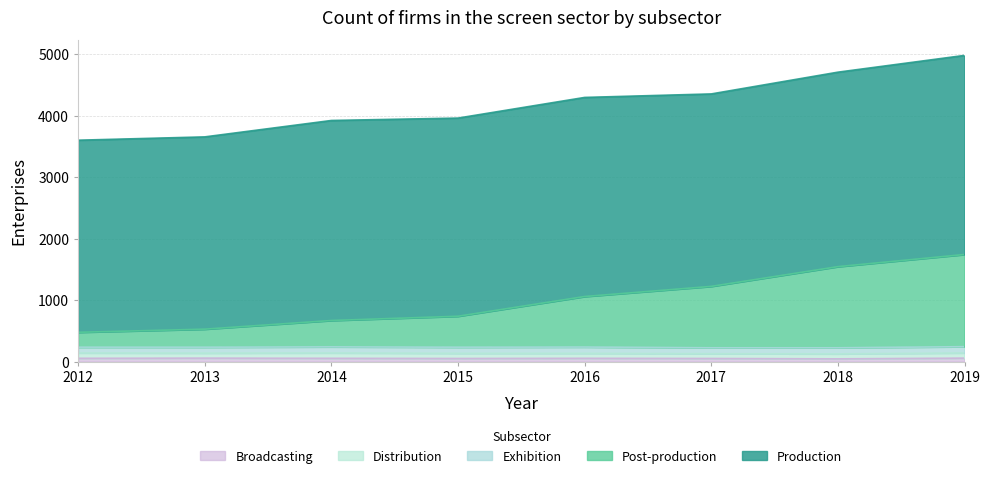

What is the difference between the highest and lowest values at 2012?

3072